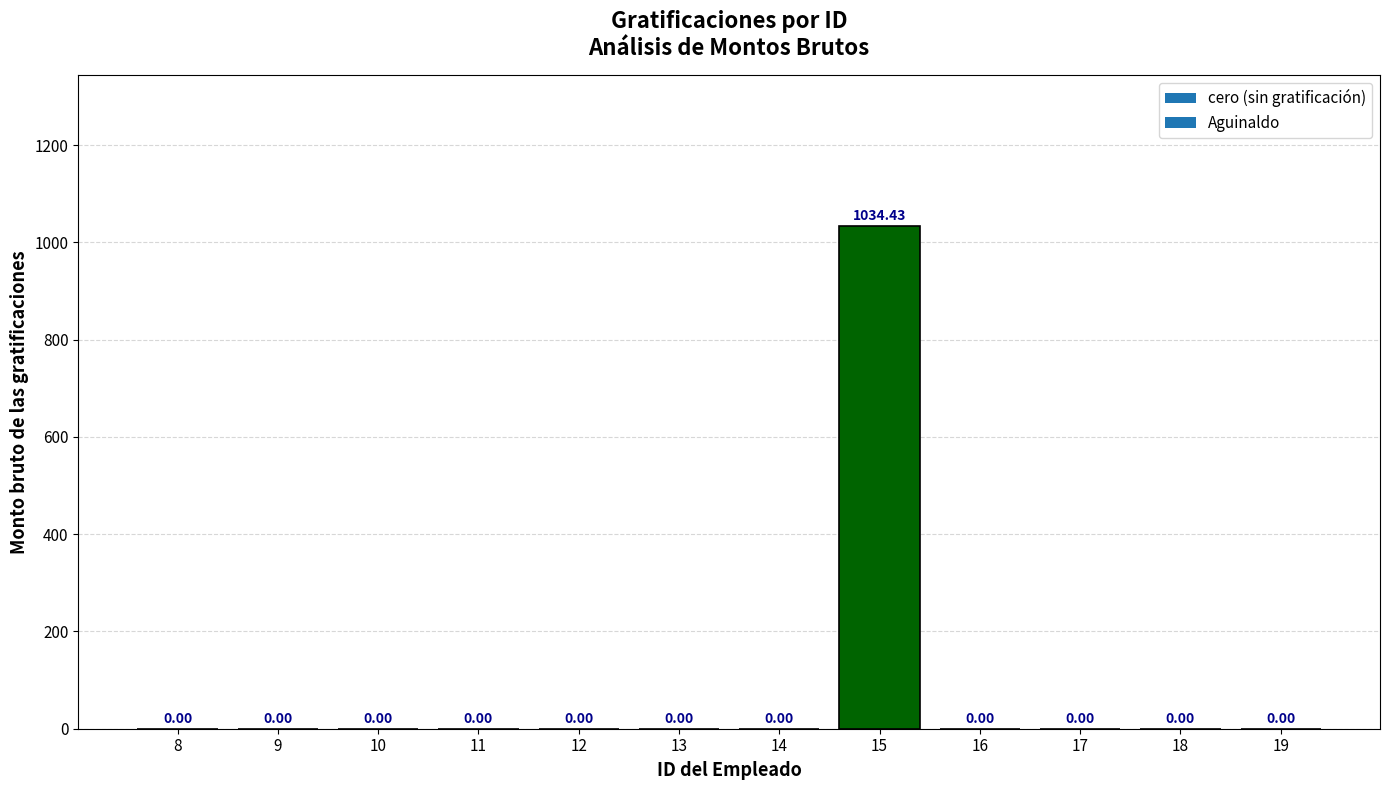

What is the sum of all values?

1034.4